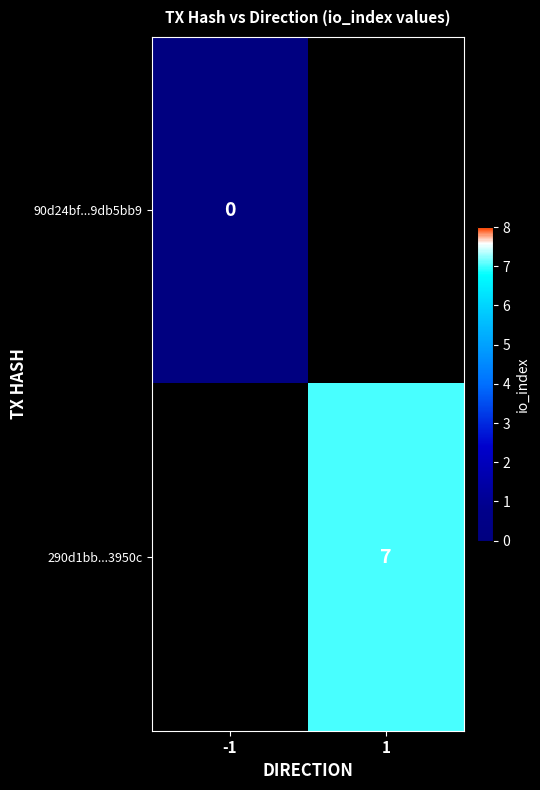

True or false: 290d1bb...3950c has a value of 7 at 1.

True